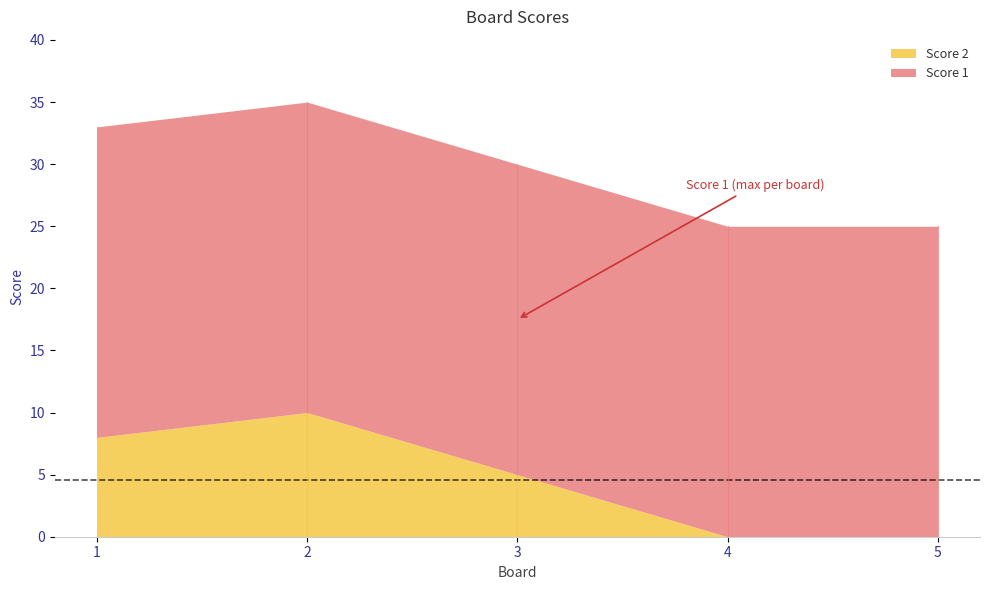

Count the Score 2 values in the range 0 to 8.

4